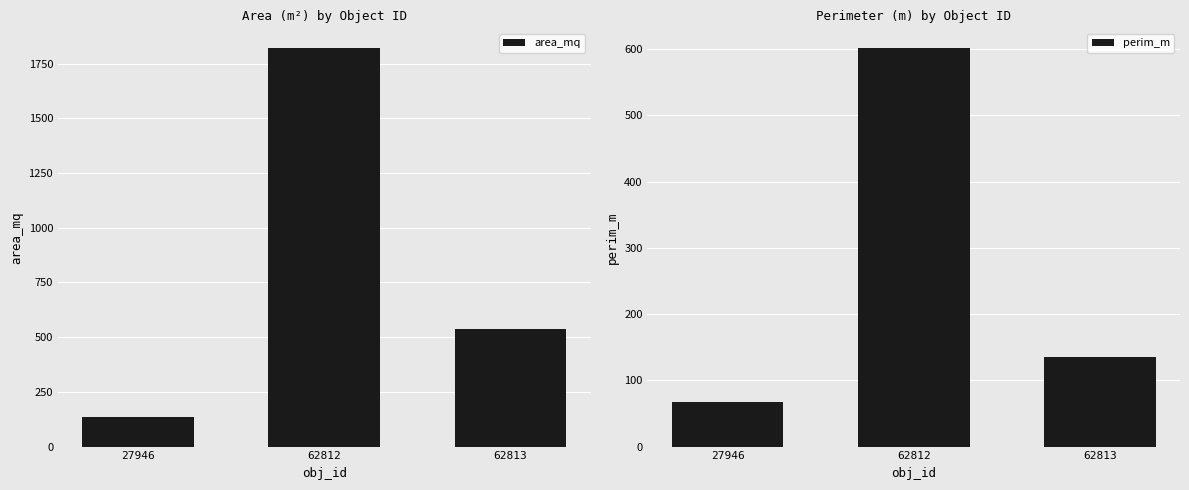

How many categories are shown in the chart?

3